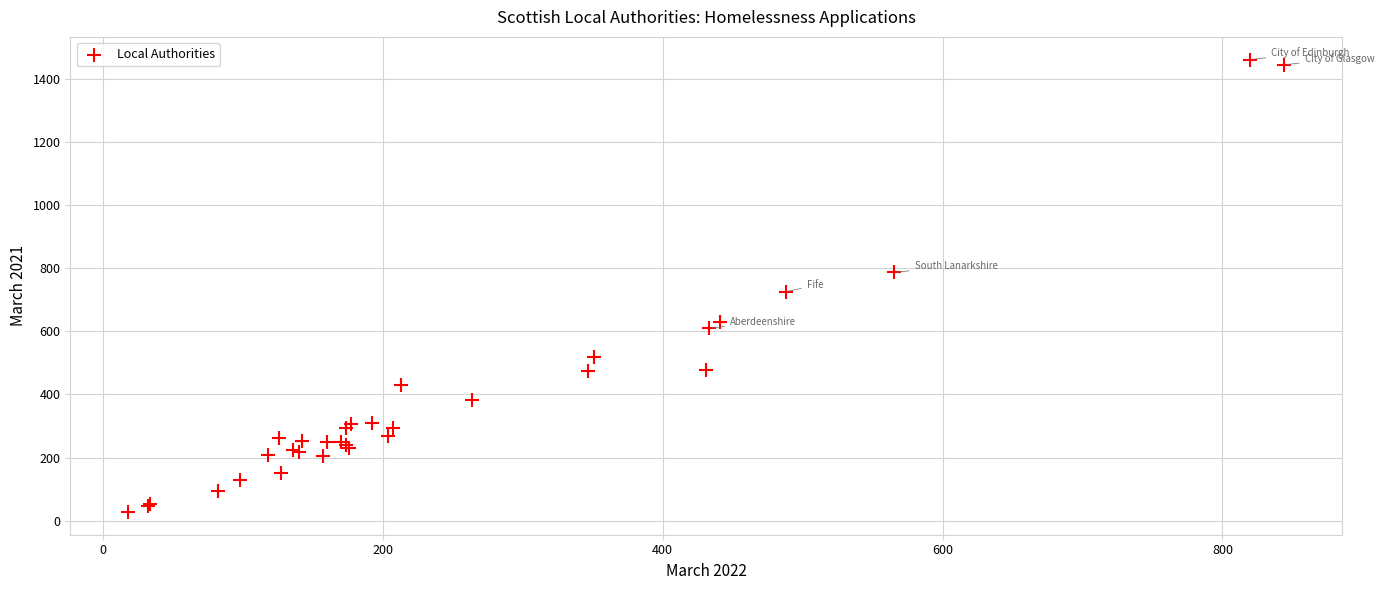

What Y value in the scatter plot is closest to 744?

726